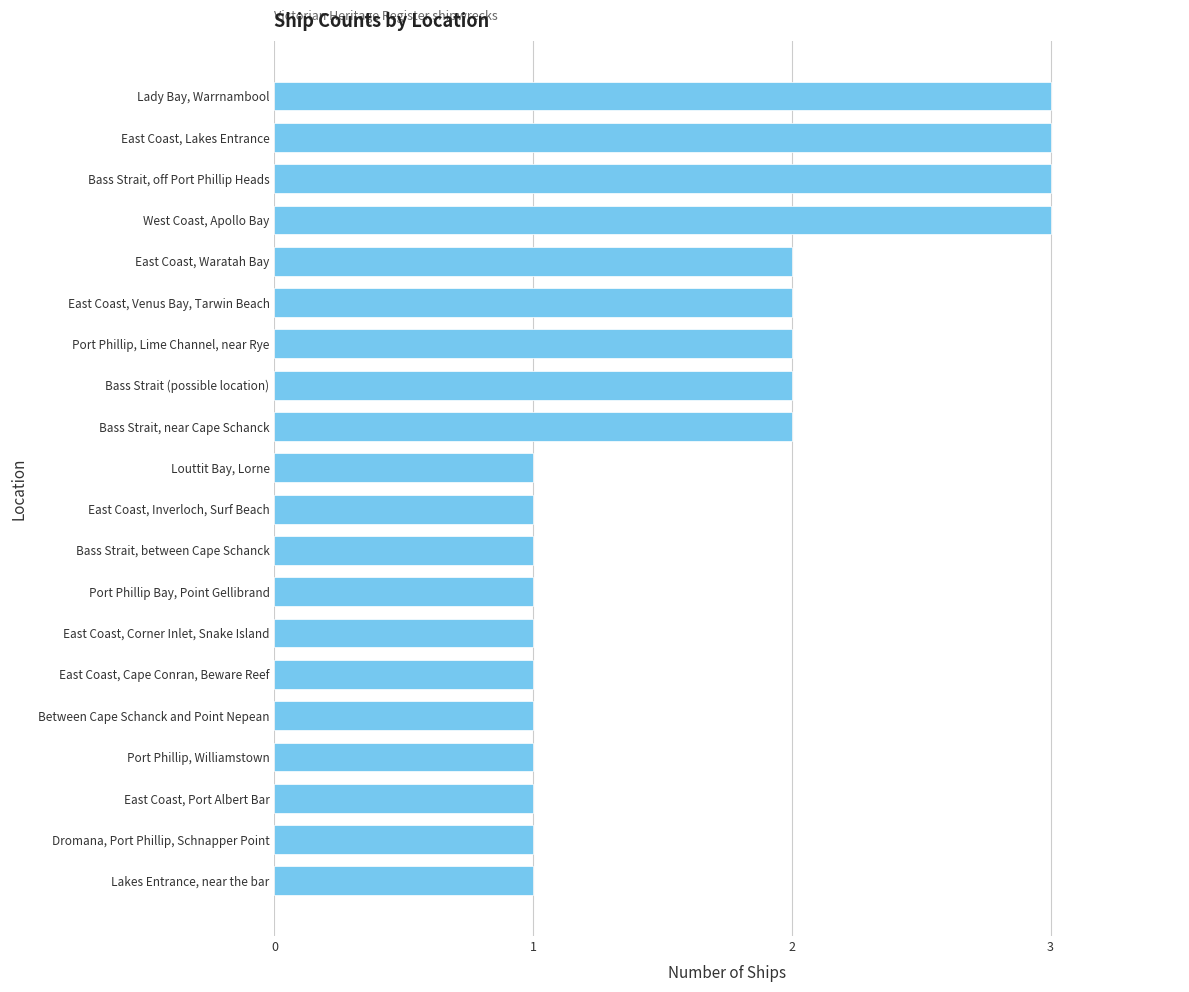

What is the ratio of the value at Bass Strait, off Port Phillip Heads to the value at East Coast, Venus Bay, Tarwin Beach?

1.5